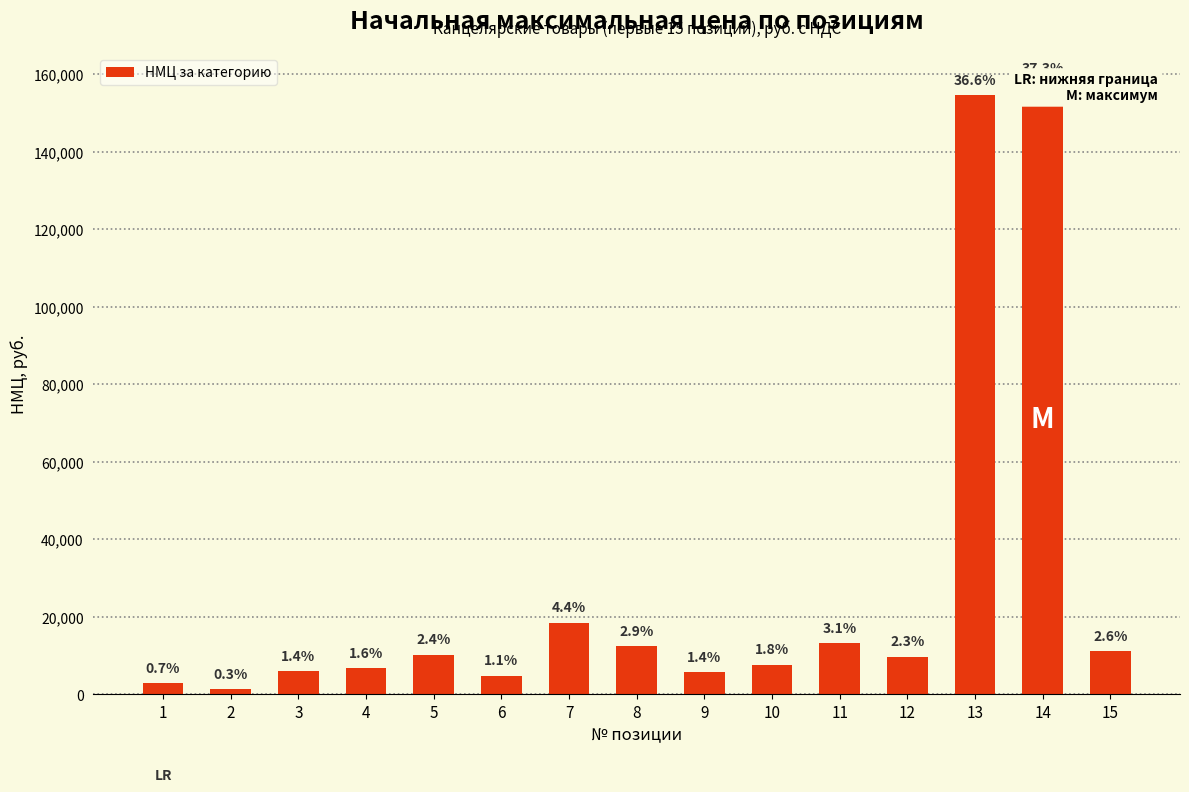

What is the approximate value at 5?

10260.0